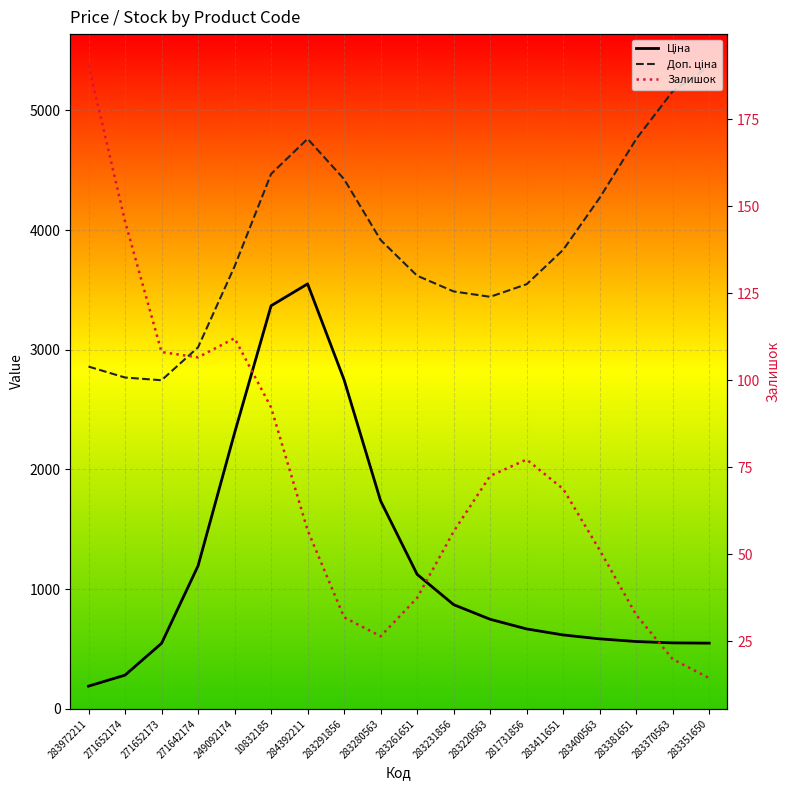

How many interior local peaks does the Залишок series have?

2